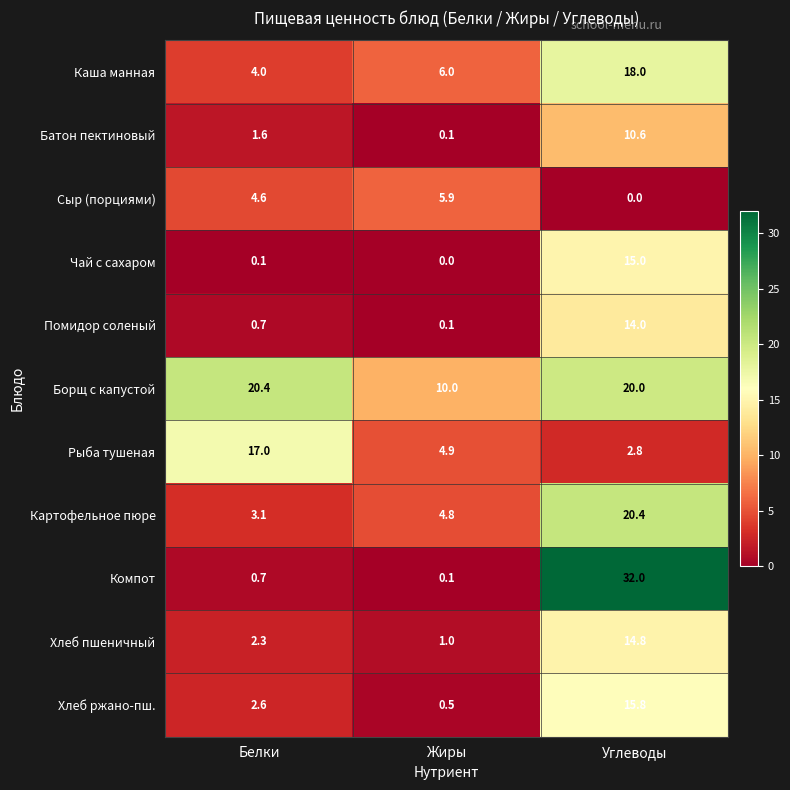

Rank the categories by Помидор соленый value from lowest to highest.

Жиры, Белки, Углеводы